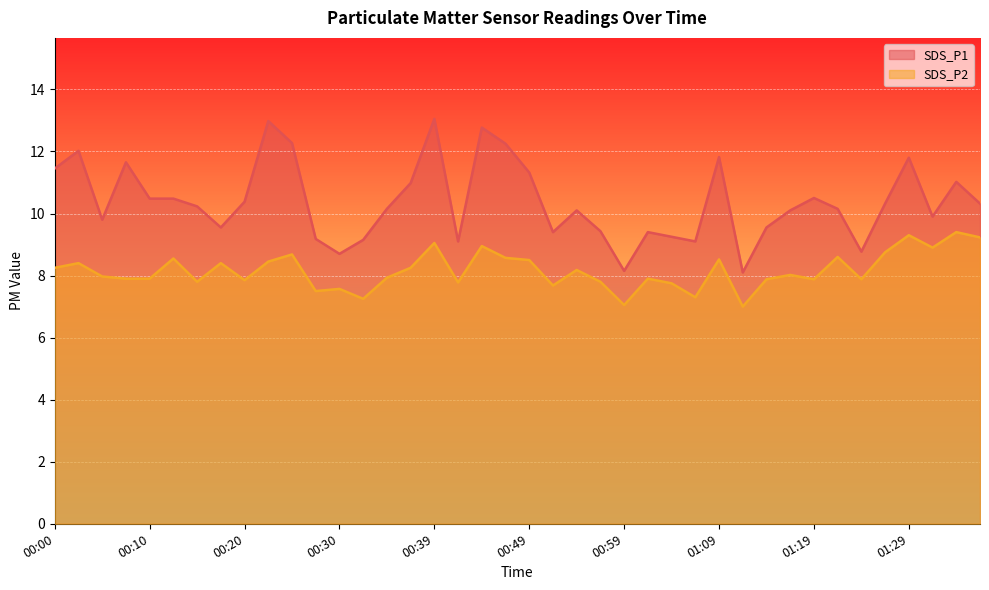

At how many categories does at least one series exceed 9?

36